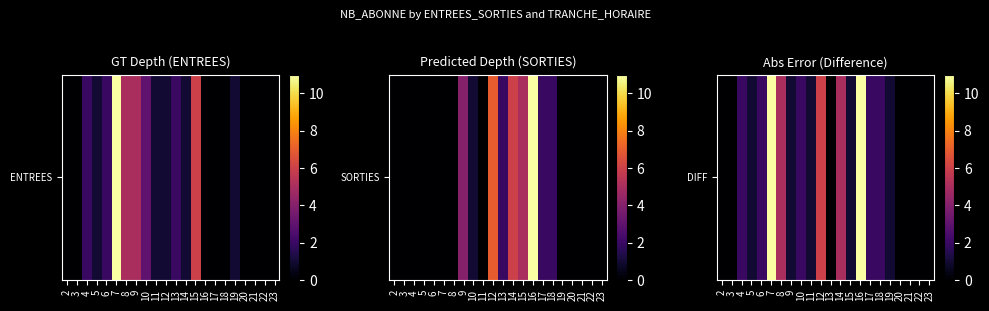

Is it true that the value at 8 is 7?

False